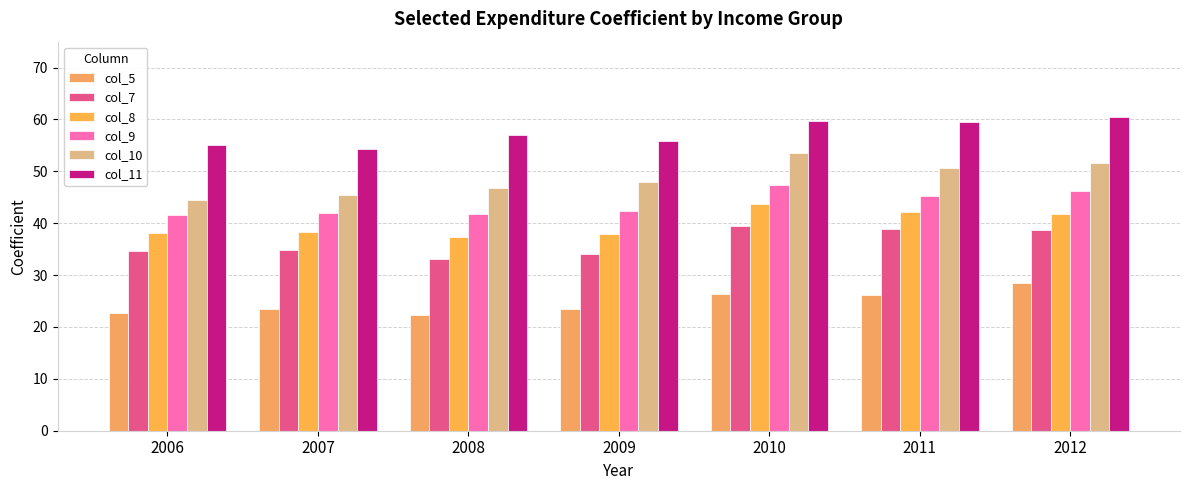

How many distinct data groups are displayed?

6